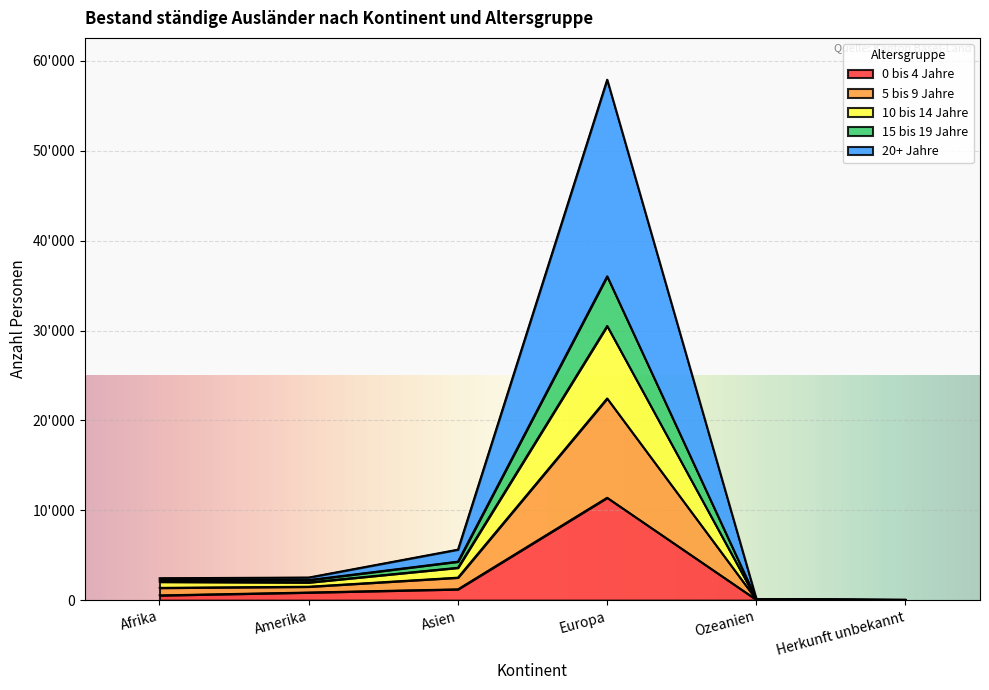

What are all the series names shown in the legend?

0 bis 4 Jahre, 5 bis 9 Jahre, 10 bis 14 Jahre, 15 bis 19 Jahre, 20+ Jahre